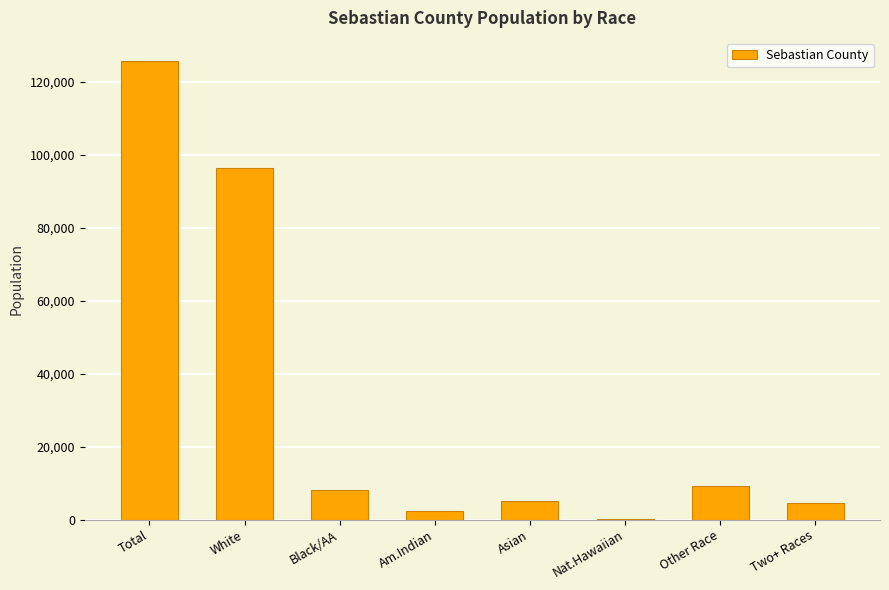

Reading right to left, extract all data points from this chart.

4519	9285	109	5102	2366	8019	96344	125744